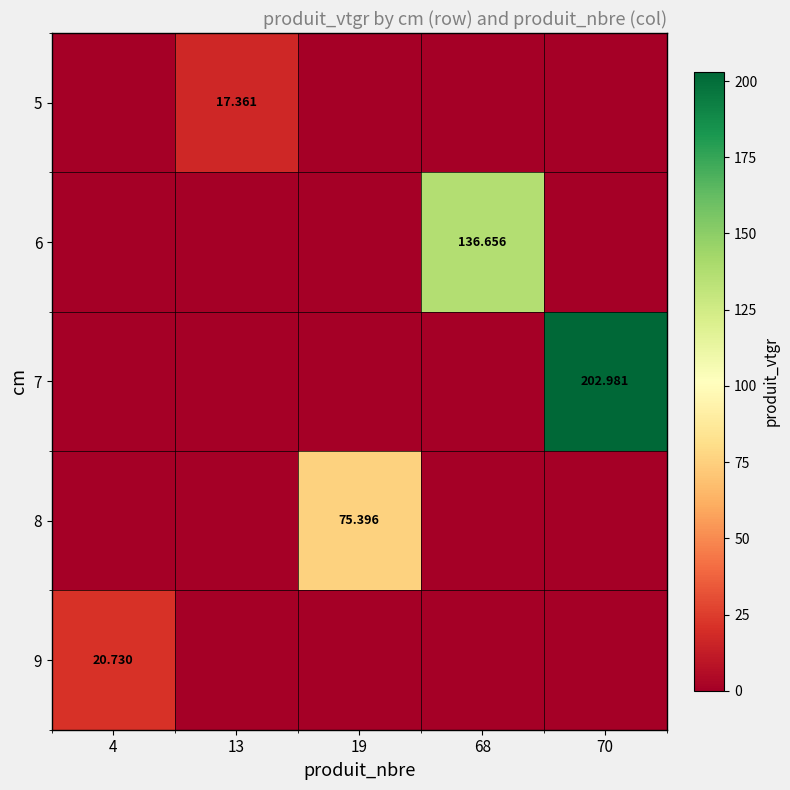

What is the sum of all 8 values?

75.4